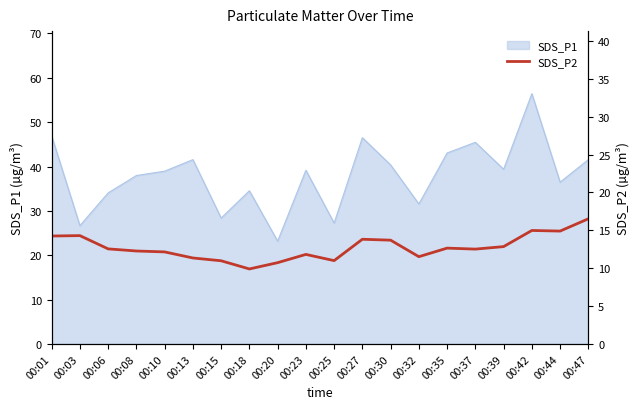

The value of SDS_P1 at 00:03 is 26.7. True or false?

True